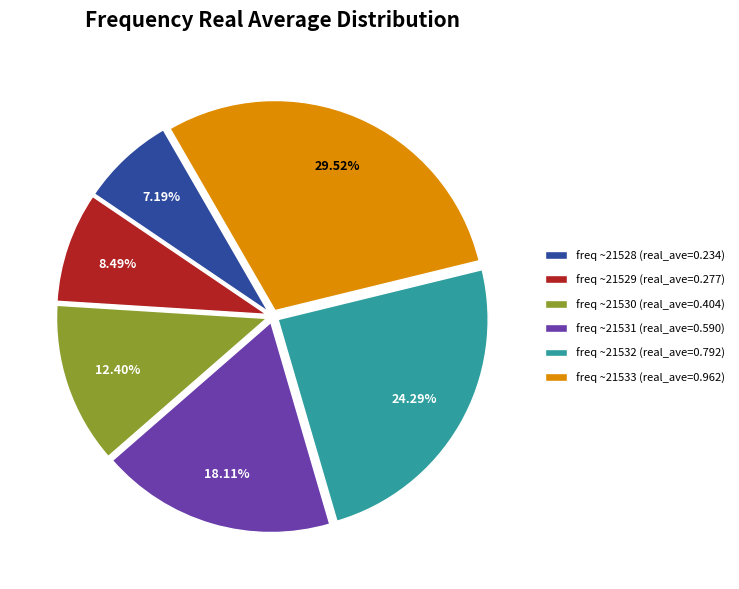

Does freq ~21528 account for over 50% of the chart?

No